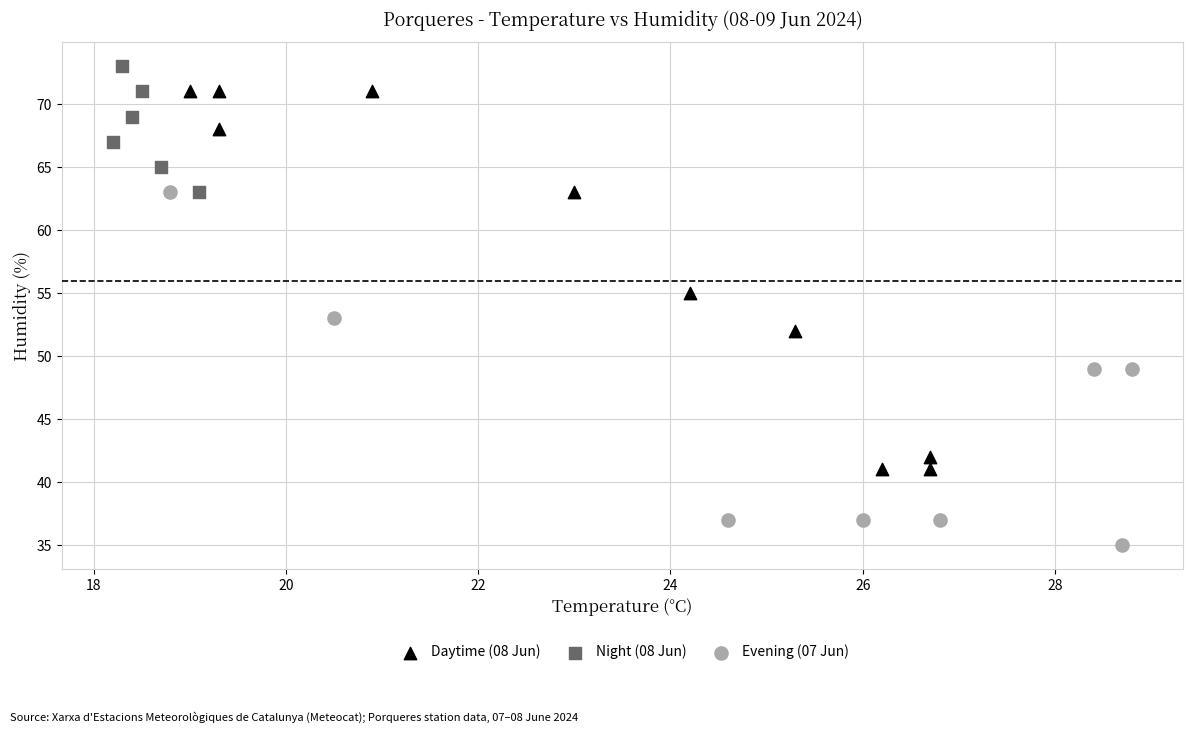

Which series reaches the maximum Y coordinate?

Night (08 Jun)